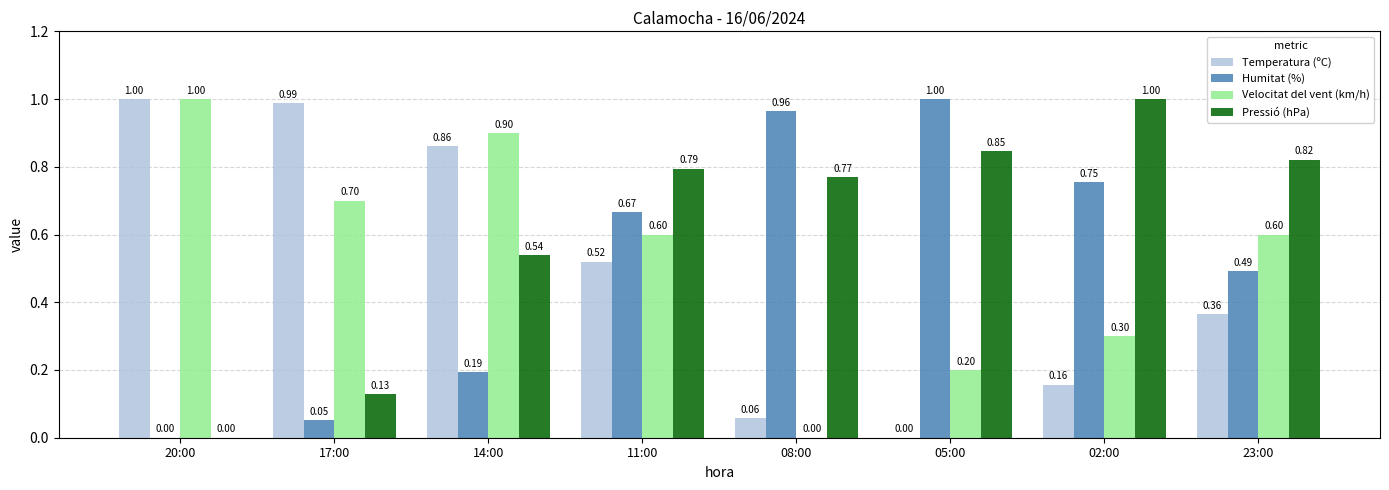

Between 05:00 and 02:00, which series saw the biggest shift?

Humitat (%)